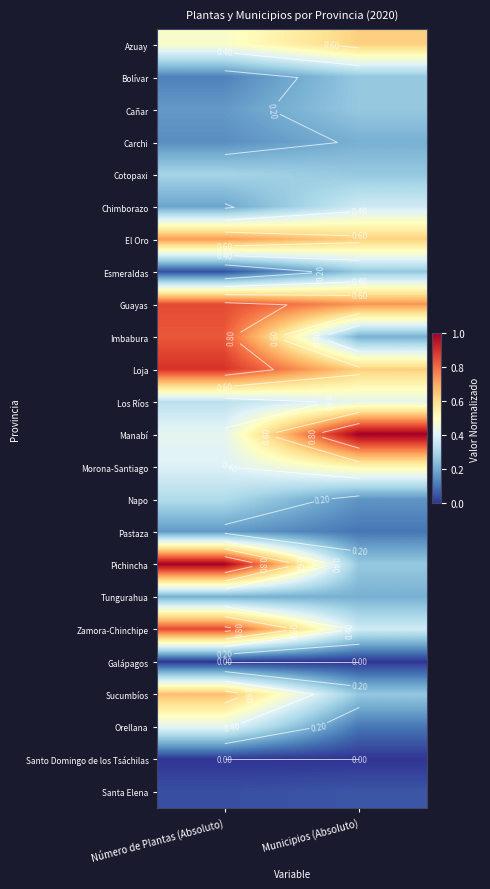

What is the spread (max minus min) of values at Municipios (Absoluto)?

1.0